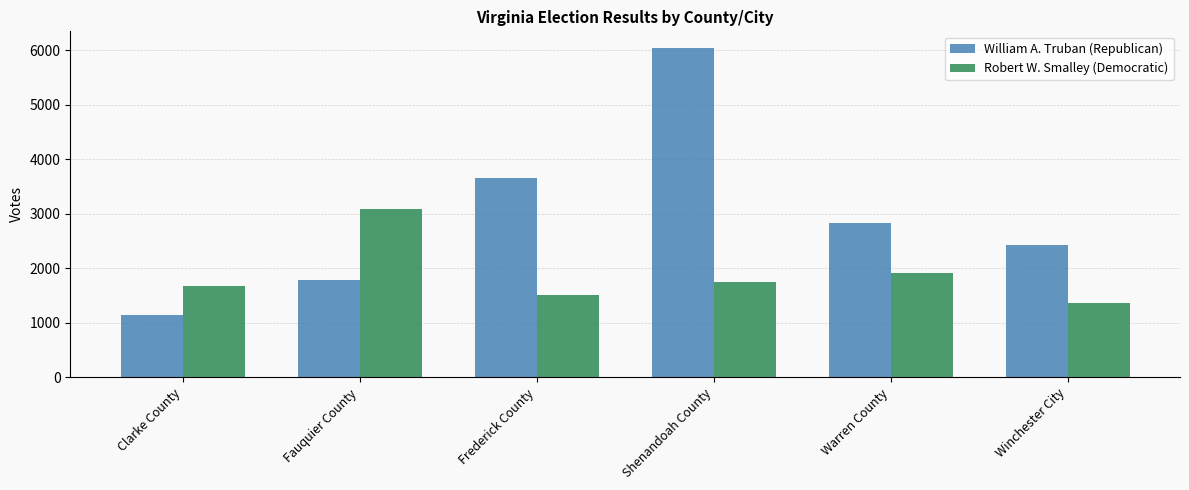

How many data points in Robert W. Smalley (Democratic) are less than 1753?

3